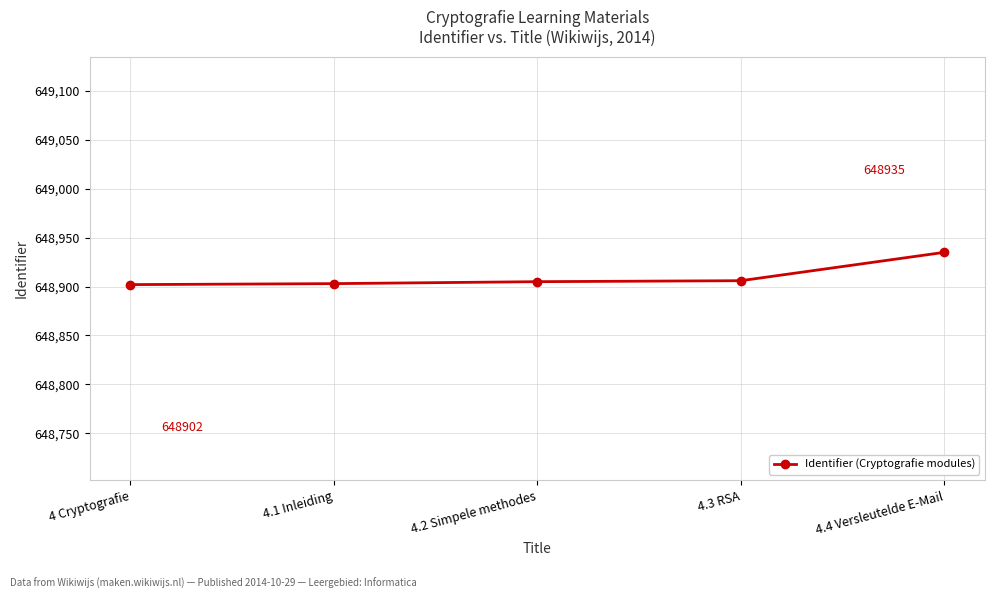

What is the sum of the values at 4.2 Simpele methodes and 4.3 RSA?

1297811